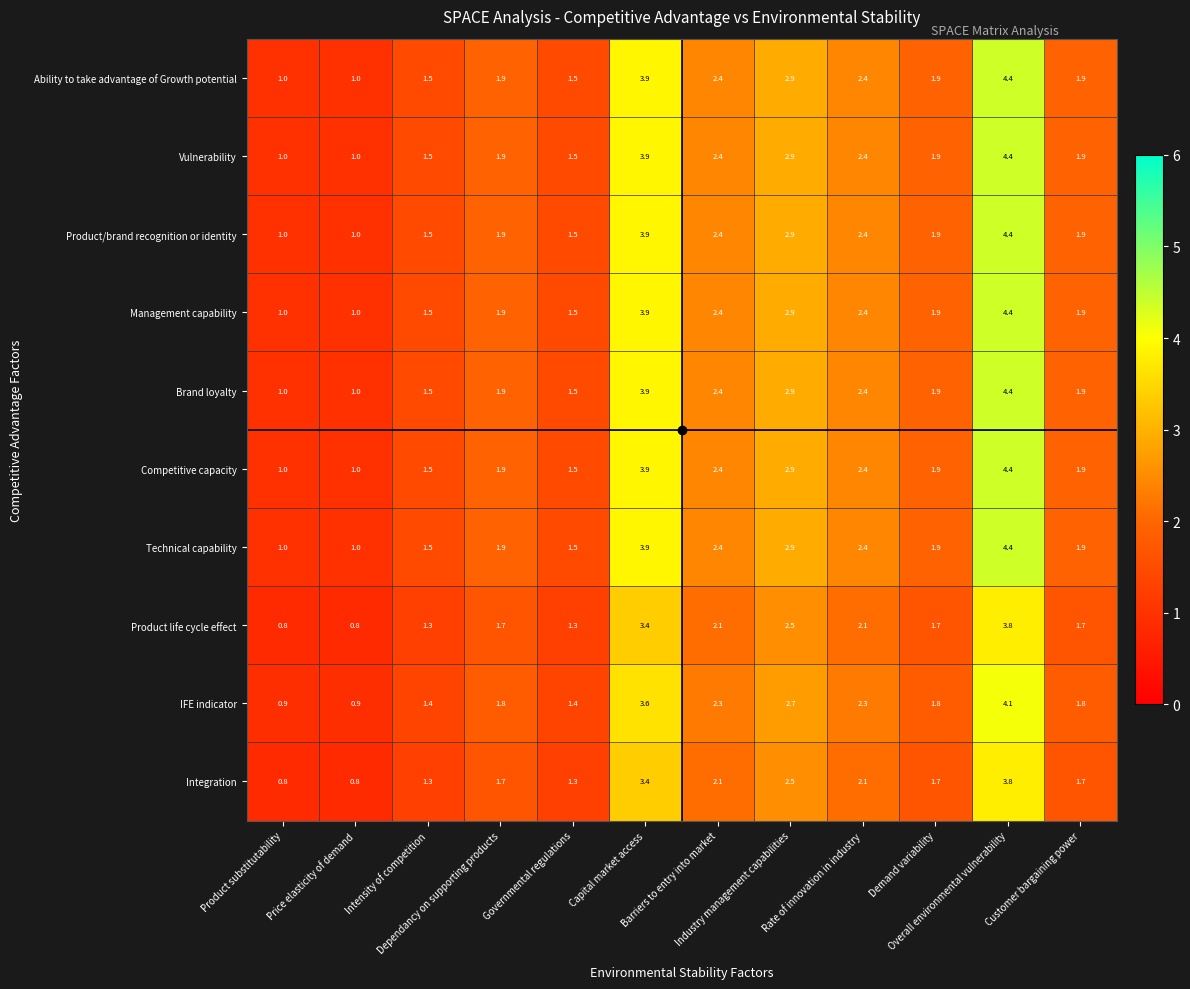

What is the sum of all Technical capability values?

26.7